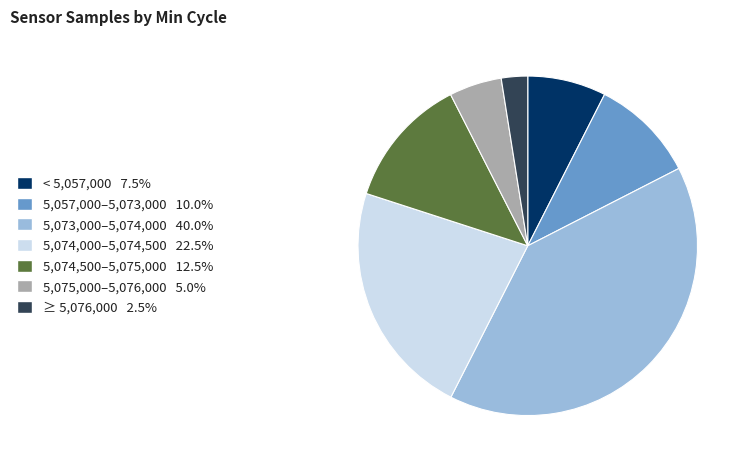

How many slices are in this pie chart?

7